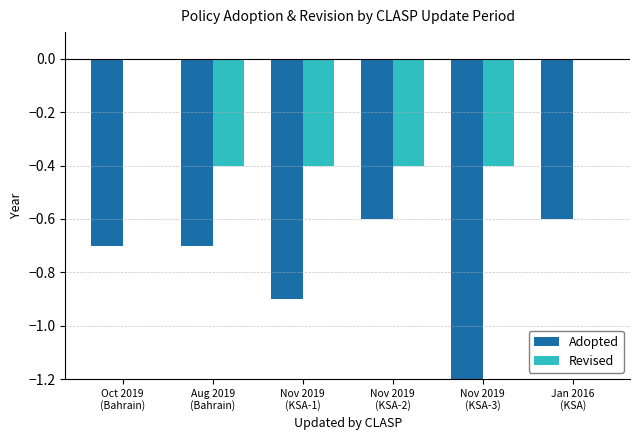

Which category has the highest value in the Revised series?

Oct 2019
(Bahrain)